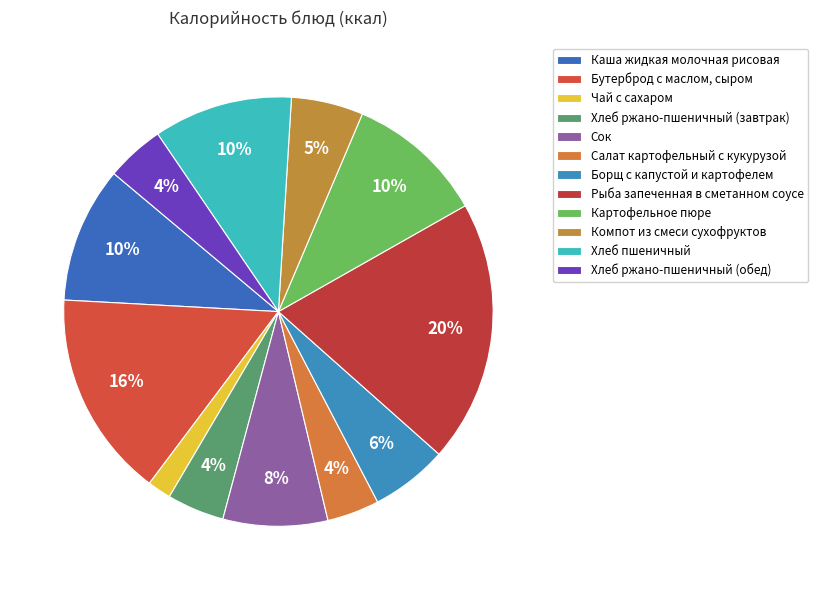

Count the number of slices in the pie.

12